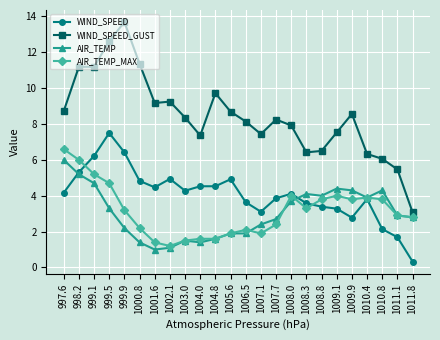

Which series has the largest range (max minus min)?

WIND_SPEED_GUST